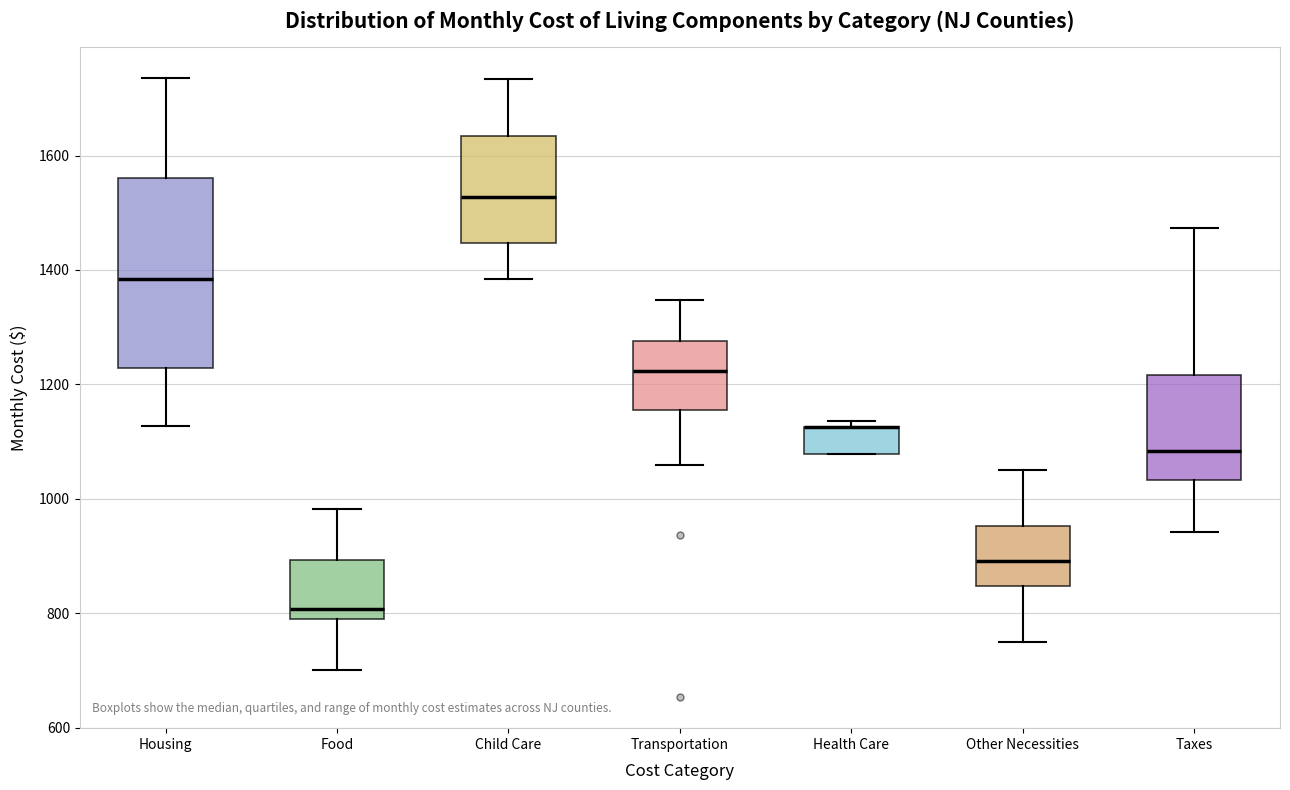

Where is the lower edge of the box for Transportation on the y-axis? The values are not printed on the chart, so give them approximately, as read against the axis.

1160